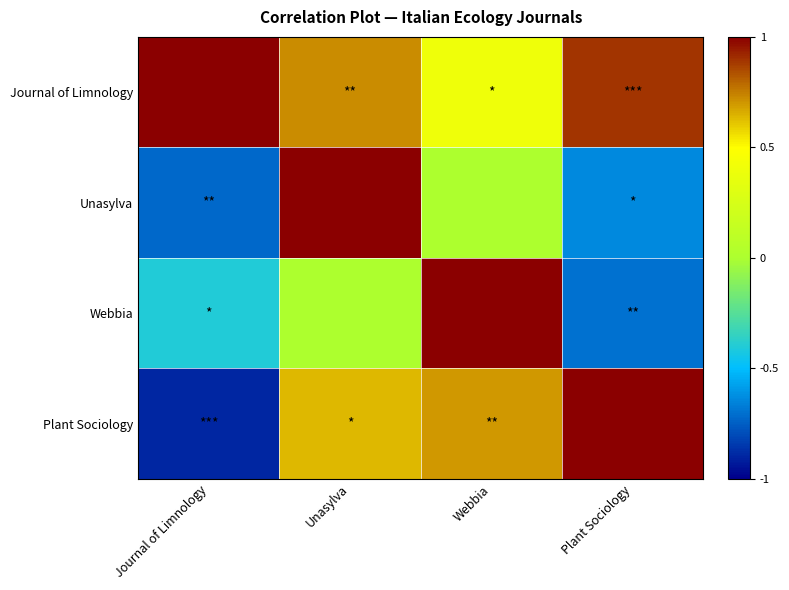

Reading left to right, extract all data points from this chart.

Journal of Limnology: Journal of Limnology=1.0	Unasylva=0.7	Webbia=0.4	Plant Sociology=0.9
Unasylva: Journal of Limnology=-0.7	Unasylva=1.0	Webbia=-0.0	Plant Sociology=-0.6
Webbia: Journal of Limnology=-0.4	Unasylva=0.0	Webbia=1.0	Plant Sociology=-0.7
Plant Sociology: Journal of Limnology=-0.9	Unasylva=0.6	Webbia=0.7	Plant Sociology=1.0